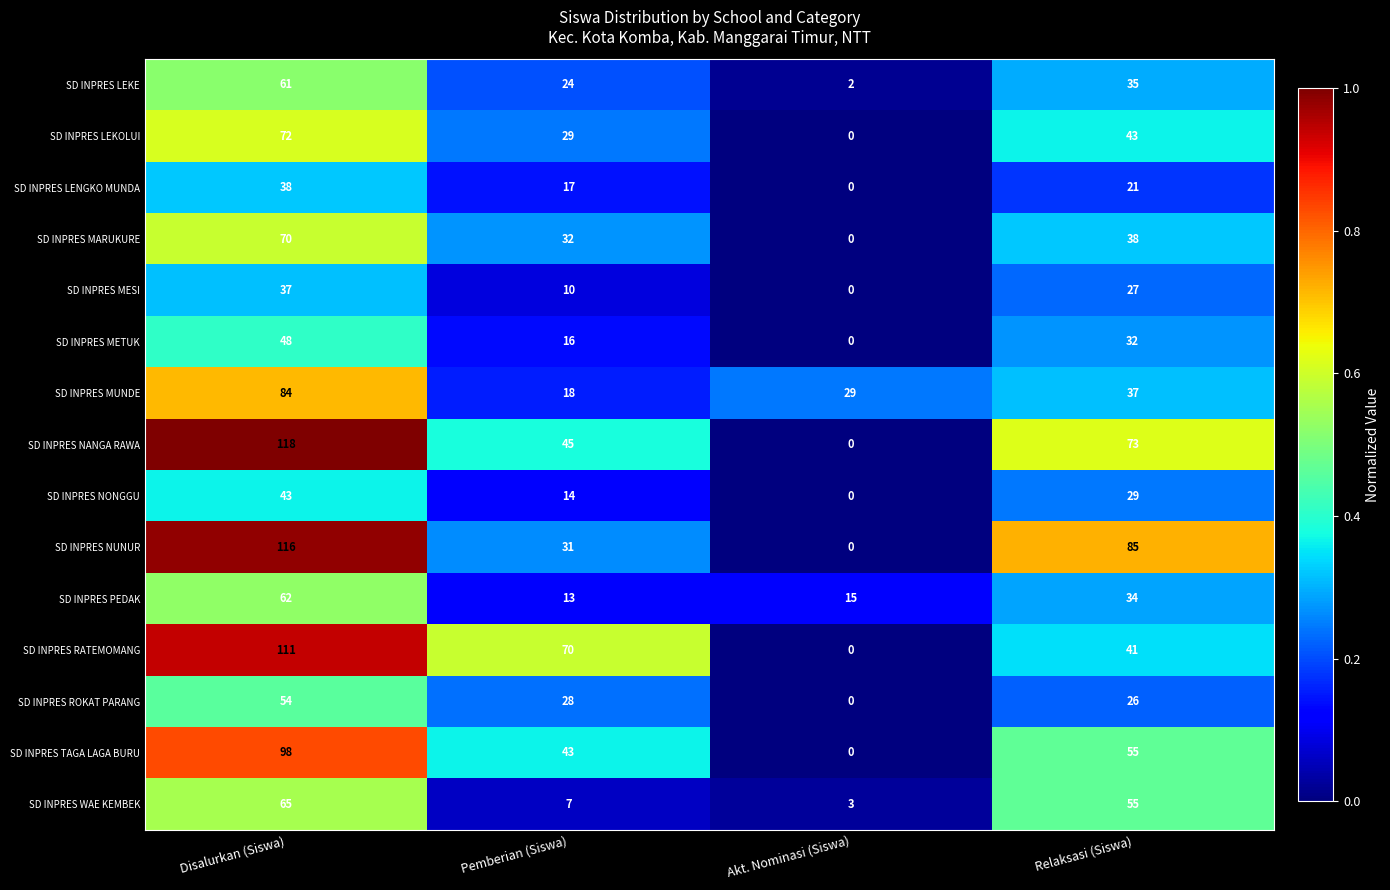

Where does the SD INPRES NUNUR series first go above 85?

Disalurkan (Siswa)